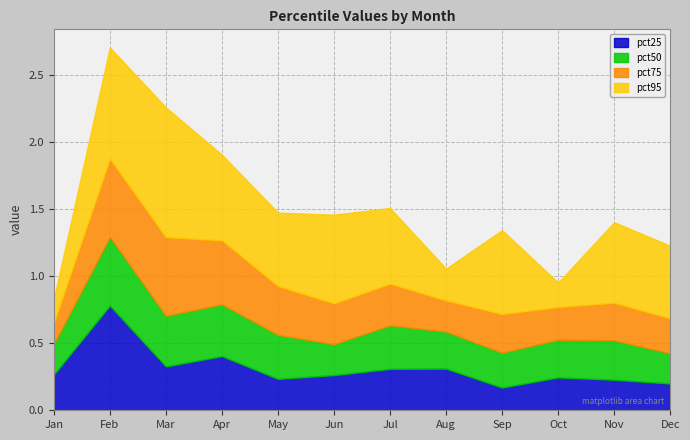

The pct75 series shows 0.6 at Feb. True or false?

True